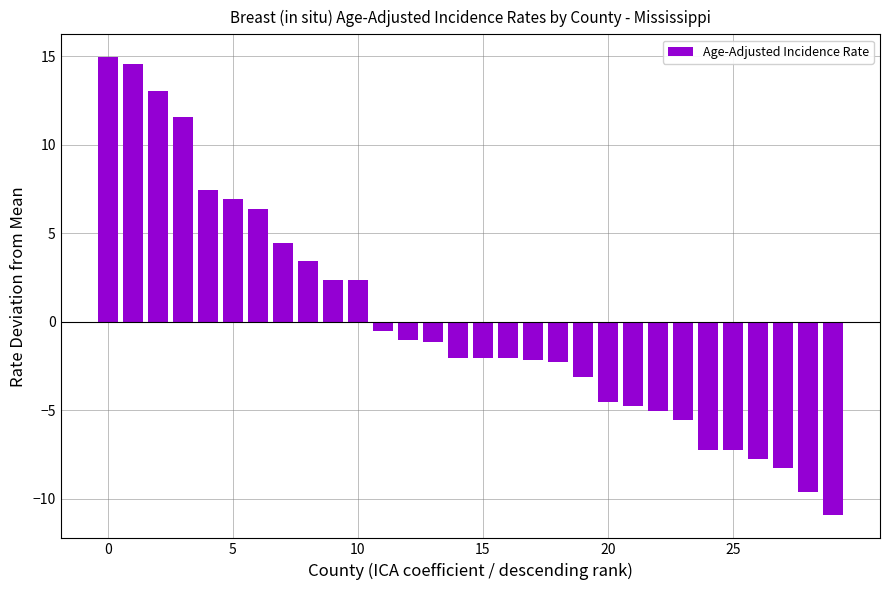

What is the smallest value displayed?

-10.9